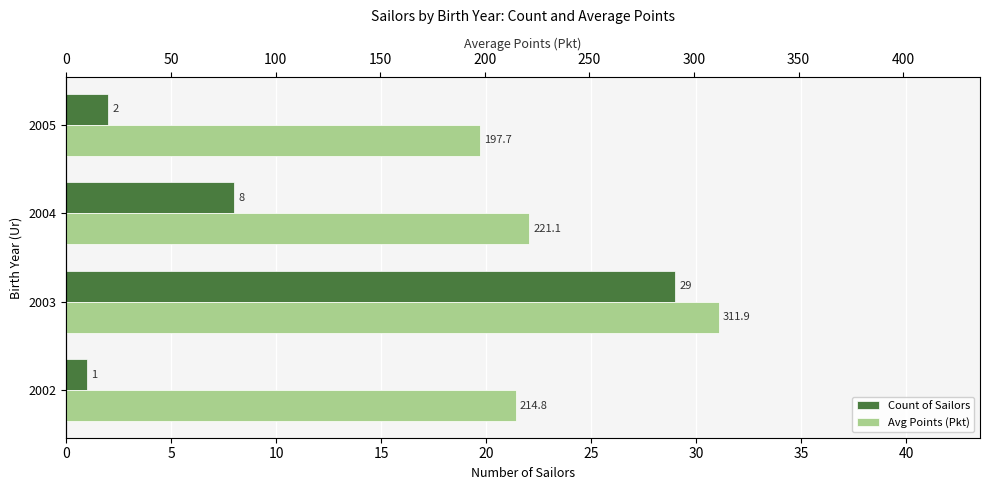

What is the average value of the Avg Points (Pkt) series?

236.4